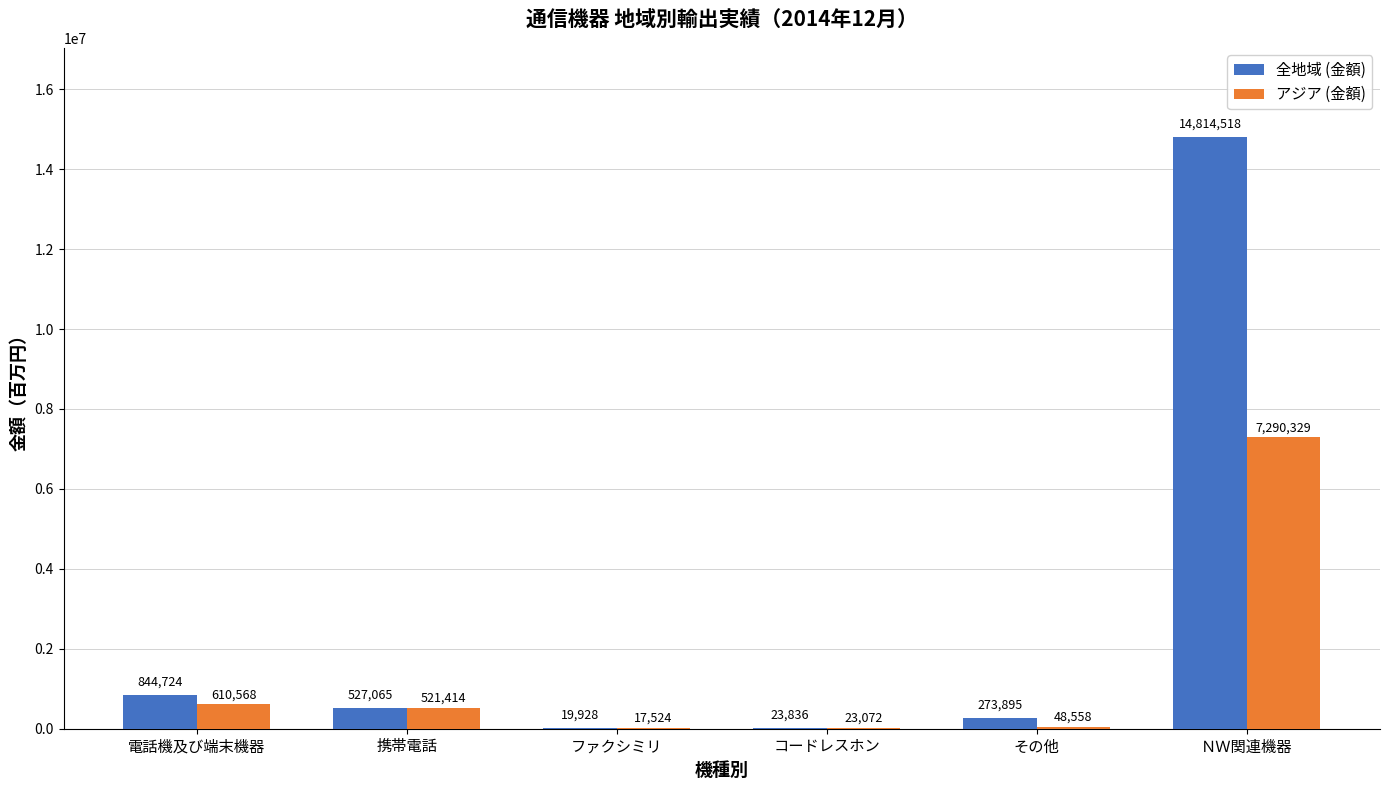

Is the value of アジア (金額) at ファクシミリ greater than the value of 全地域 (金額) at 携帯電話?

No